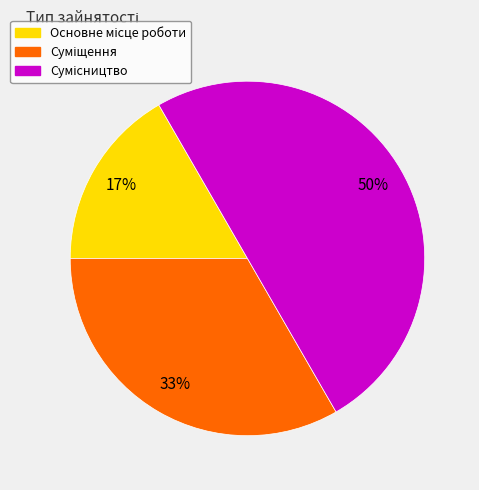

To the nearest percent, what is the difference between the largest and smallest slice percentages?

33%